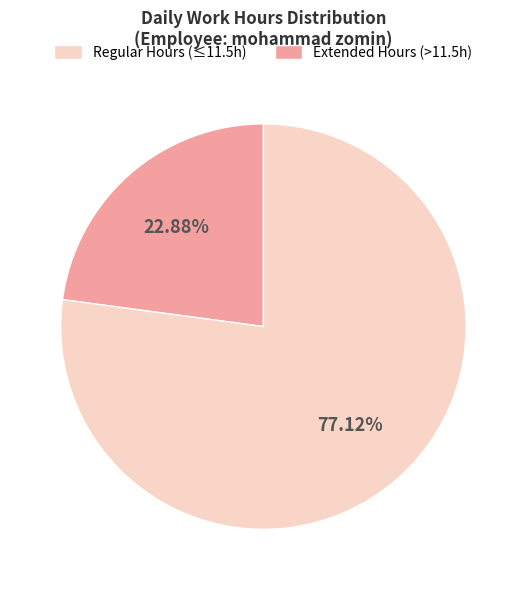

Is there a majority slice in this chart?

Yes